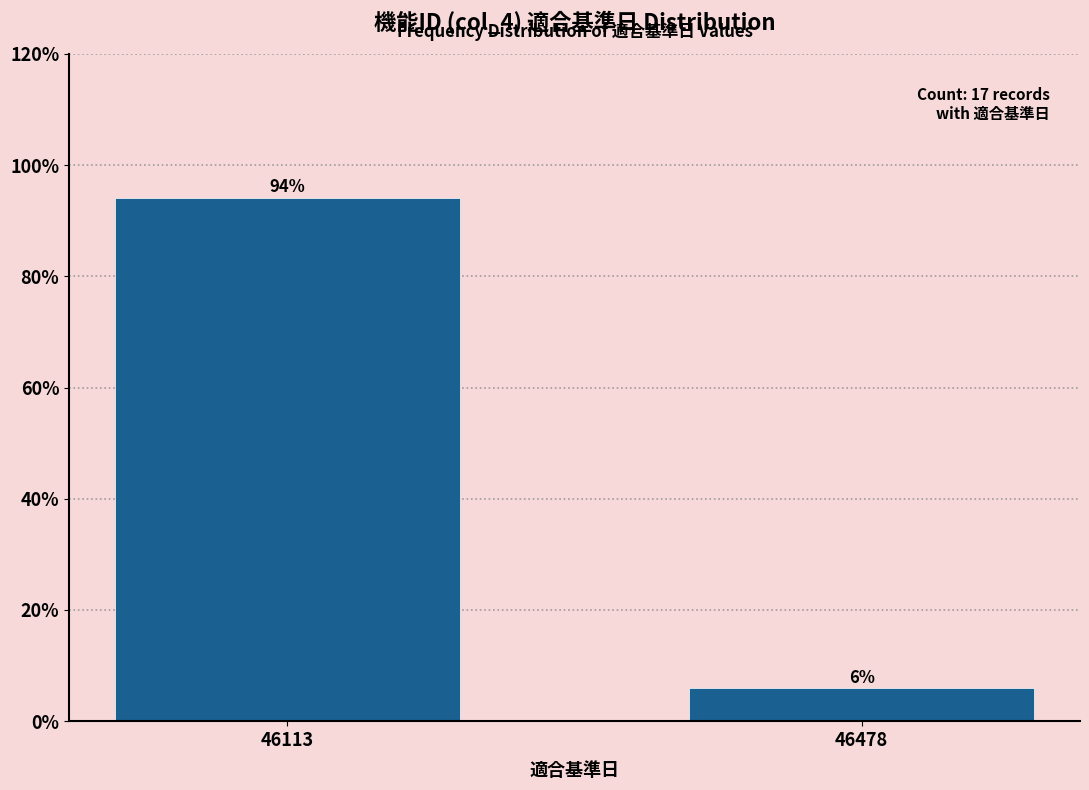

What is the sum of the values at 46478 and 46113?

100.0